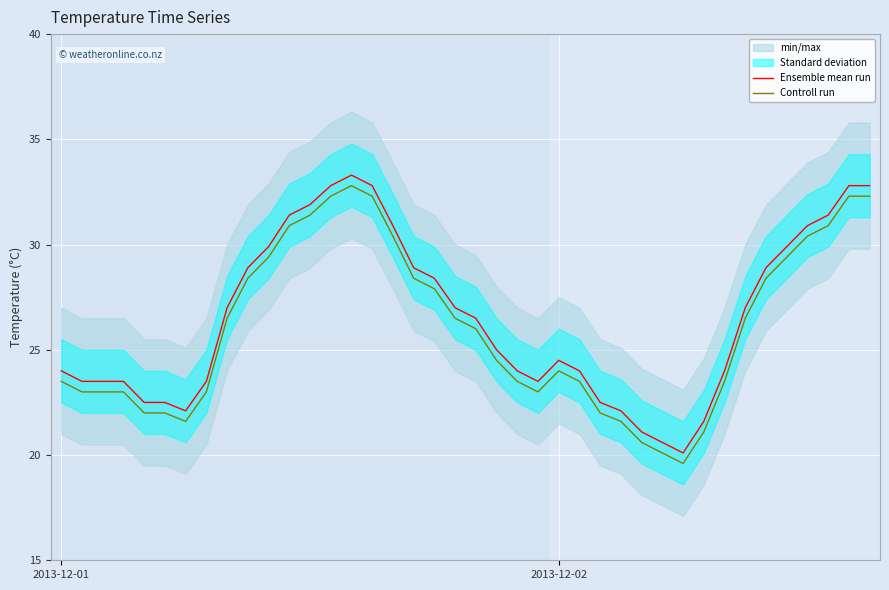

True or false: Ensemble mean run and Controll run intersect in this chart.

False